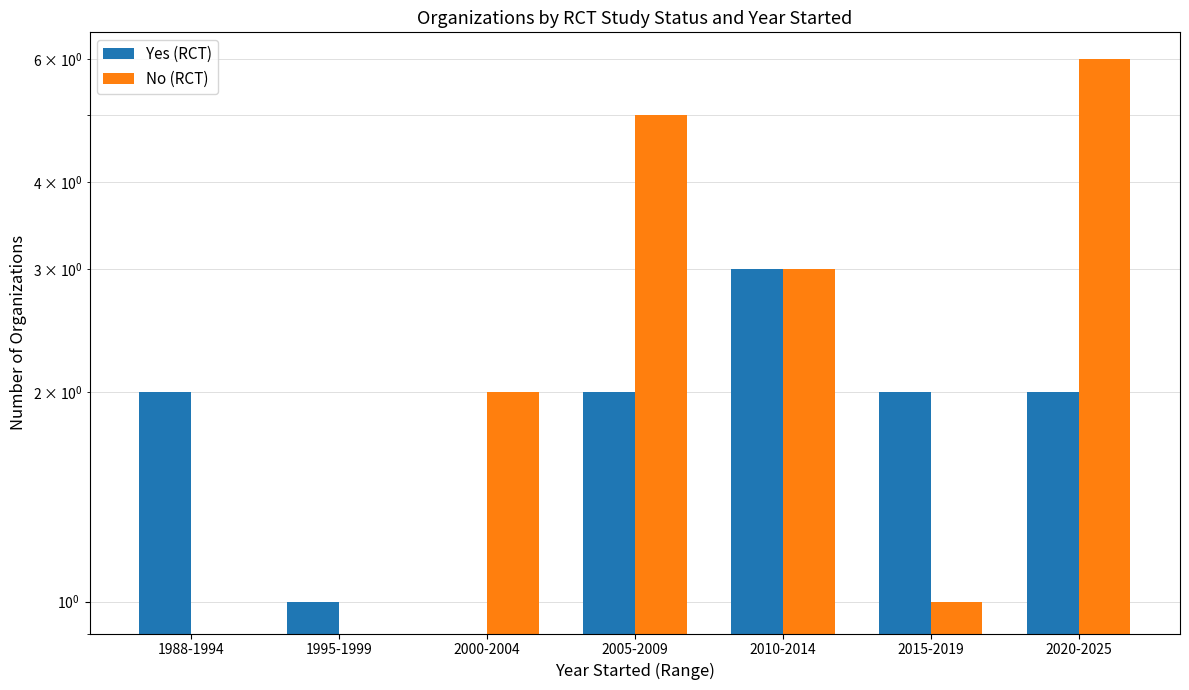

Reading left to right, list all the values displayed in this chart.

Yes (RCT): 1988-1994=2	1995-1999=1	2000-2004=0	2005-2009=2	2010-2014=3	2015-2019=2	2020-2025=2
No (RCT): 1988-1994=0	1995-1999=0	2000-2004=2	2005-2009=5	2010-2014=3	2015-2019=1	2020-2025=6